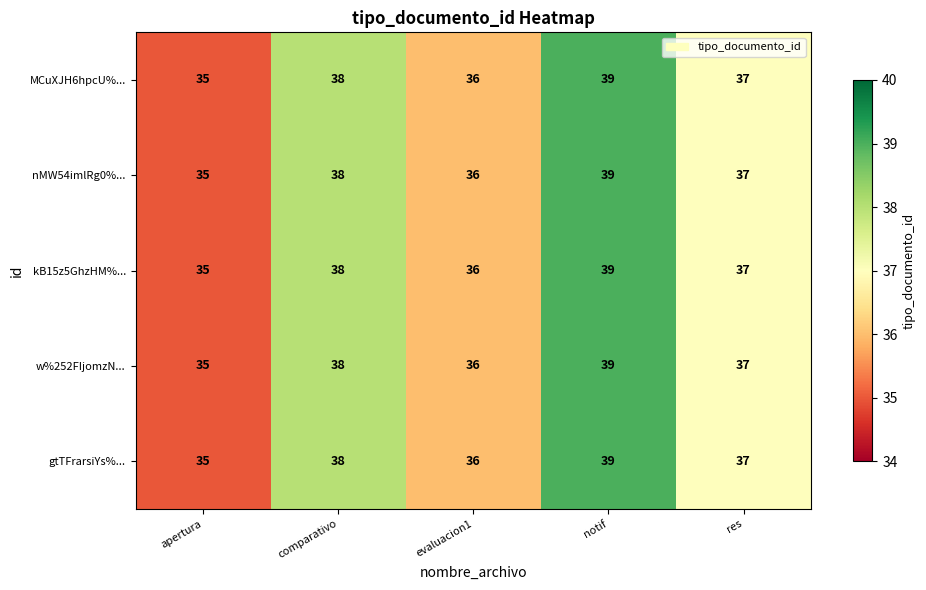

List the labels in order of nMW54imlRg0%... value, smallest first.

apertura, evaluacion1, res, comparativo, notif